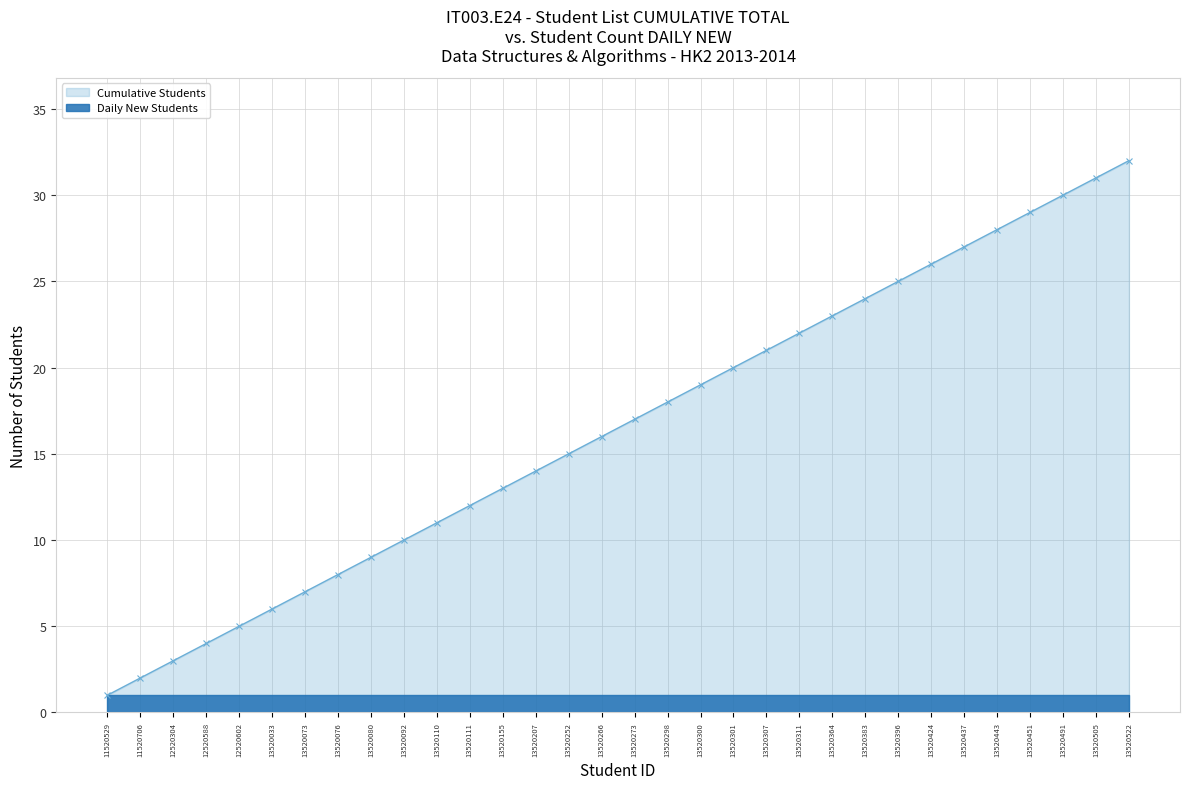

Does the chart display data point markers on the line(s)?

Yes